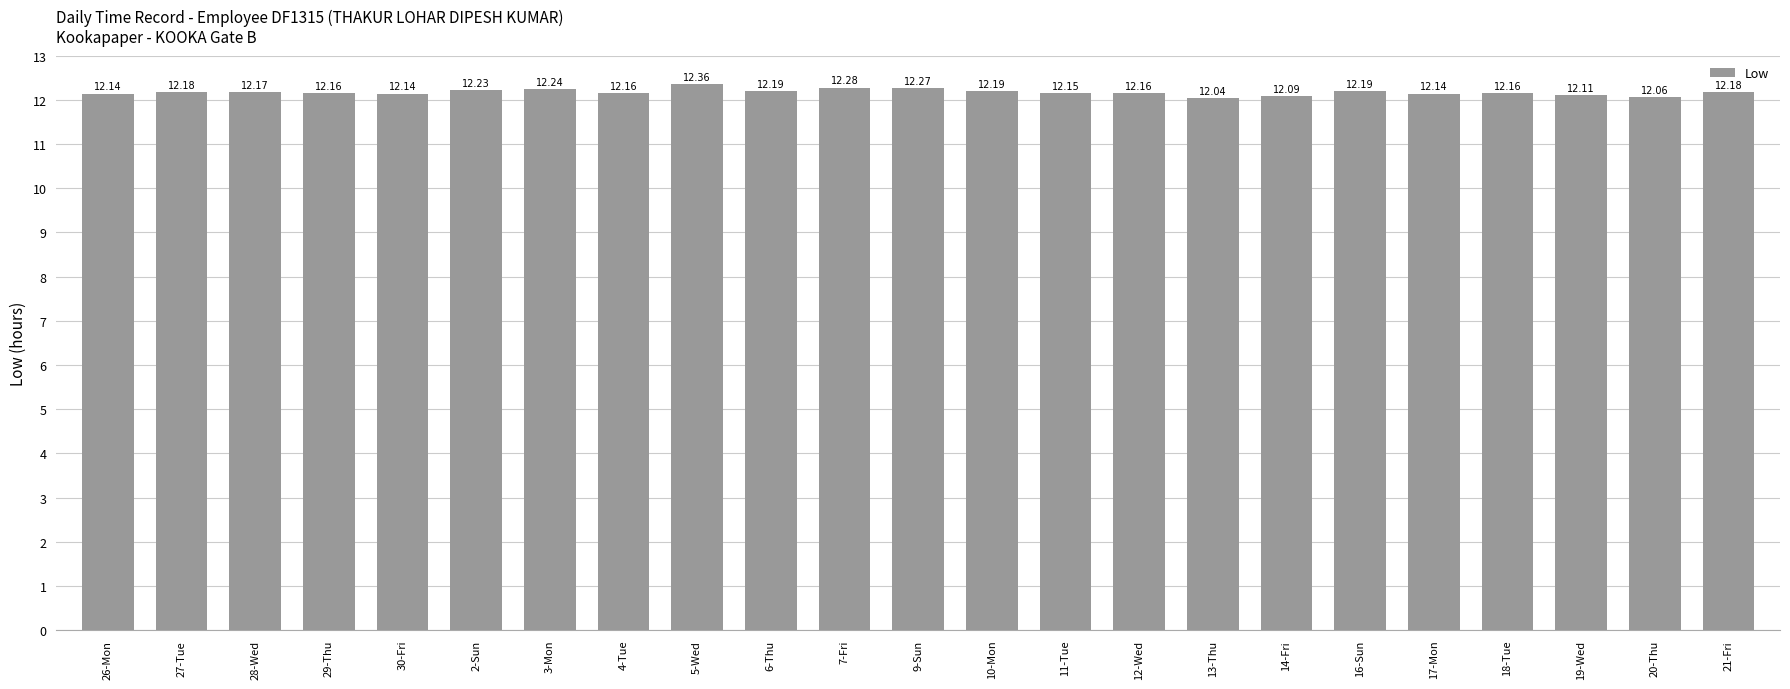

What is the sum of the values at 7-Fri and 19-Wed?

24.4